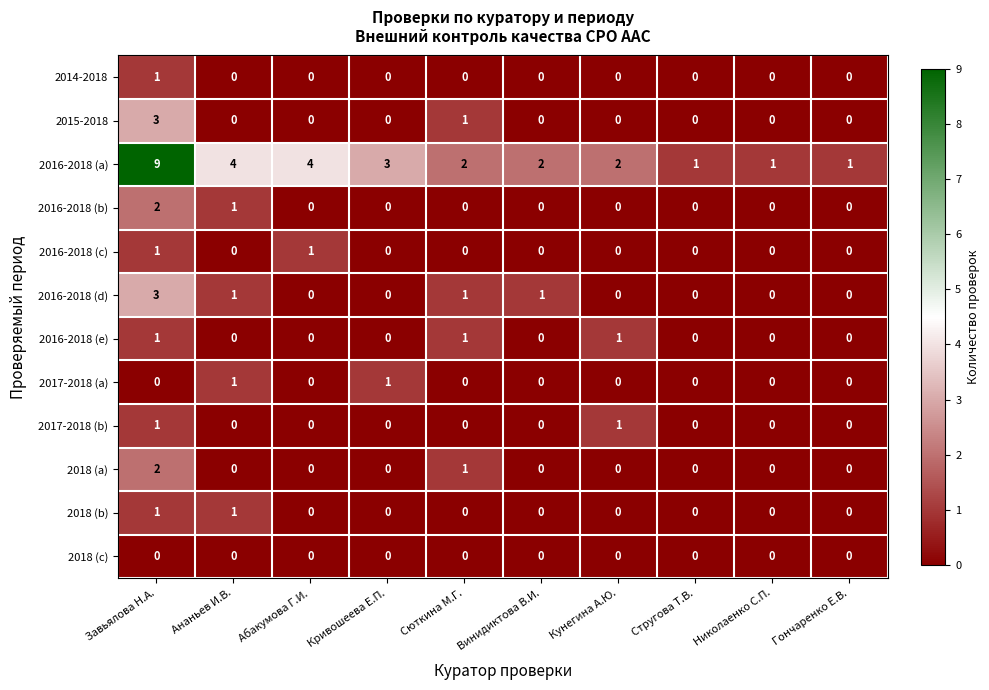

What is the spread (max minus min) of values at Николаенко С.П.?

1